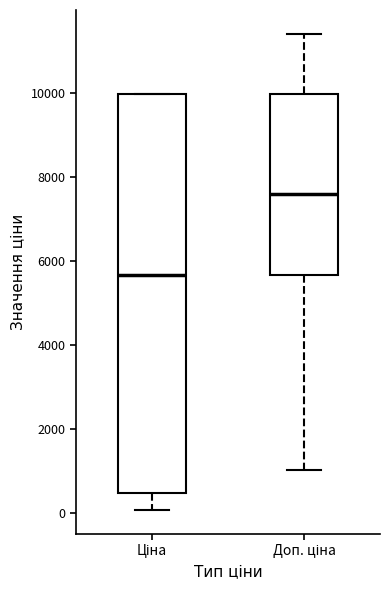

Reading left to right, read every box against the y-axis: the position of its median line, the range the box covers, and the ends of its whiskers. The values are not printed on the chart, so give them approximately, as read against the axis.

Ціна: median 5600, box 400 to 10000, whiskers 0 to 10000
Доп. ціна: median 7600, box 5600 to 10000, whiskers 1000 to 11400